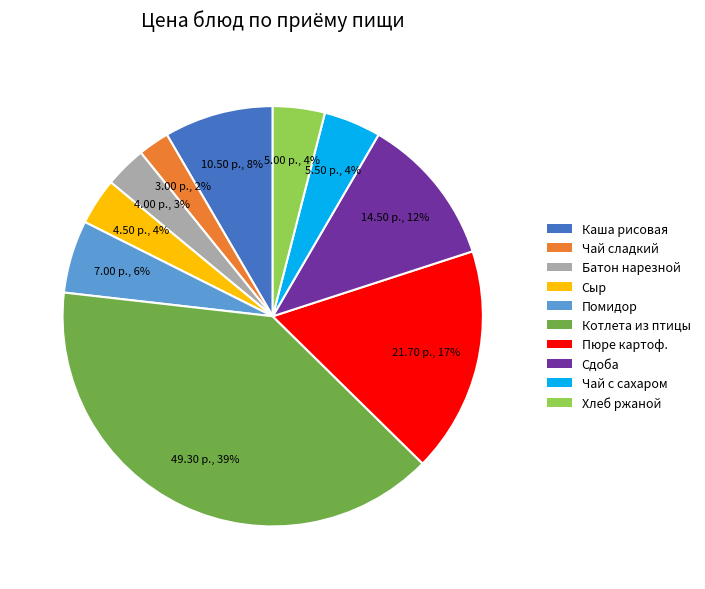

To the nearest percent, what is the average slice percentage?

10%